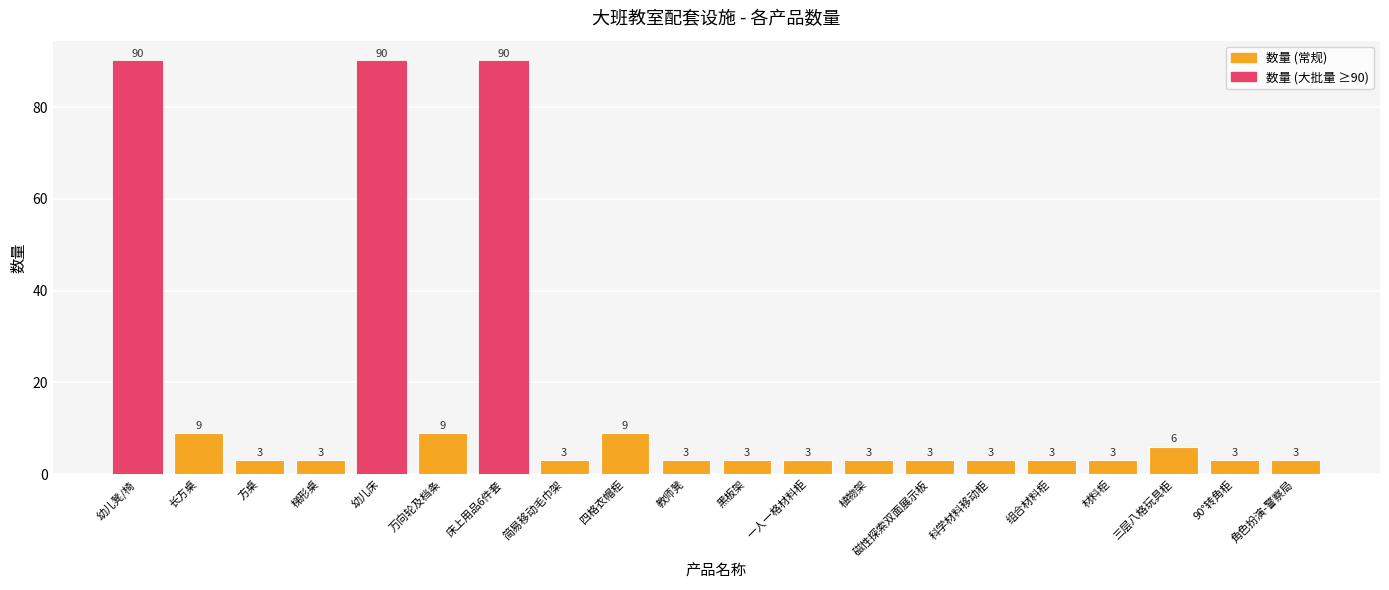

Between 长方桌 and 幼儿床, which is larger?

幼儿床